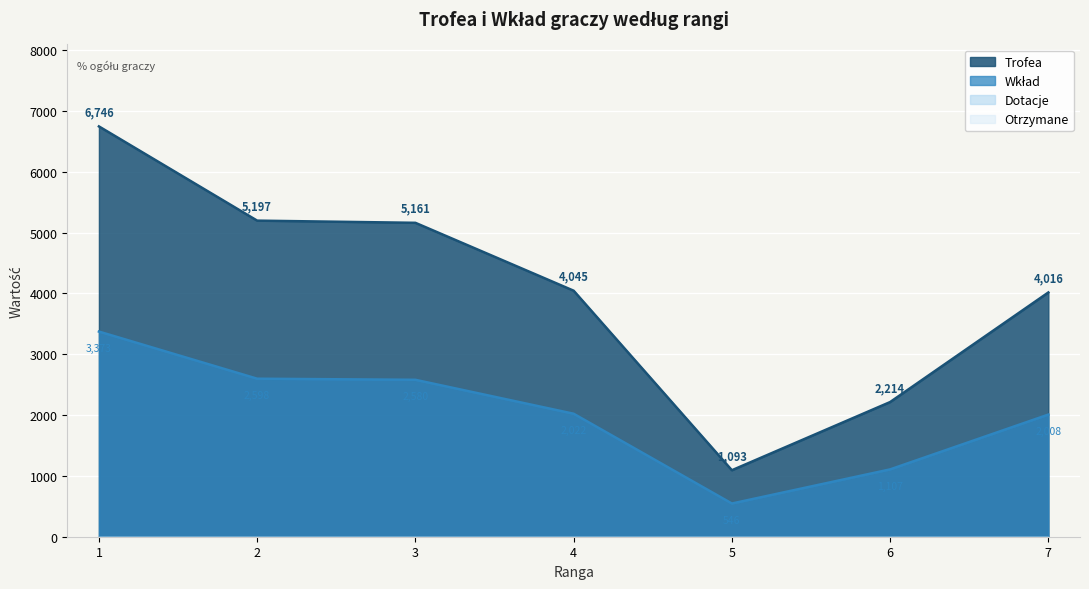

What is the total value across all series at 1?

10119